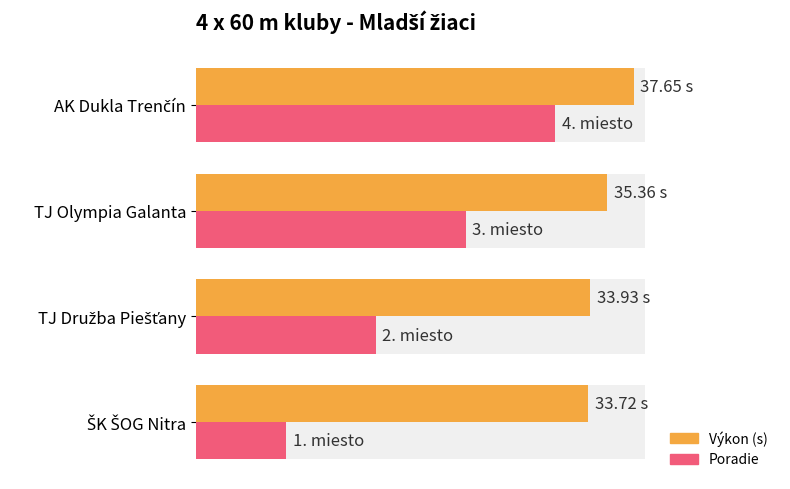

How many bars are there in each group?

2